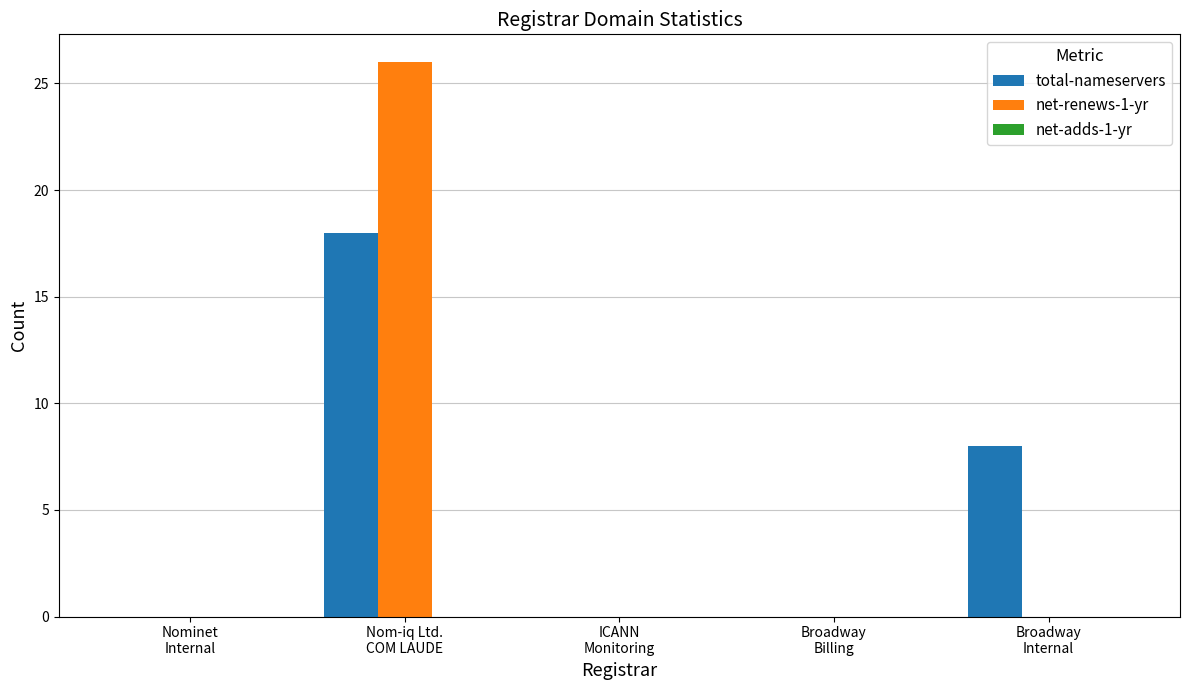

What is the greatest value displayed?

26